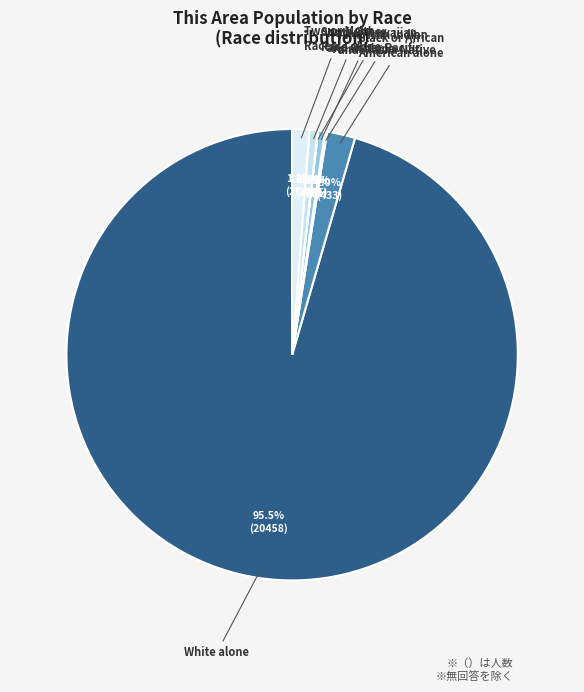

How many slices are in this pie chart?

7